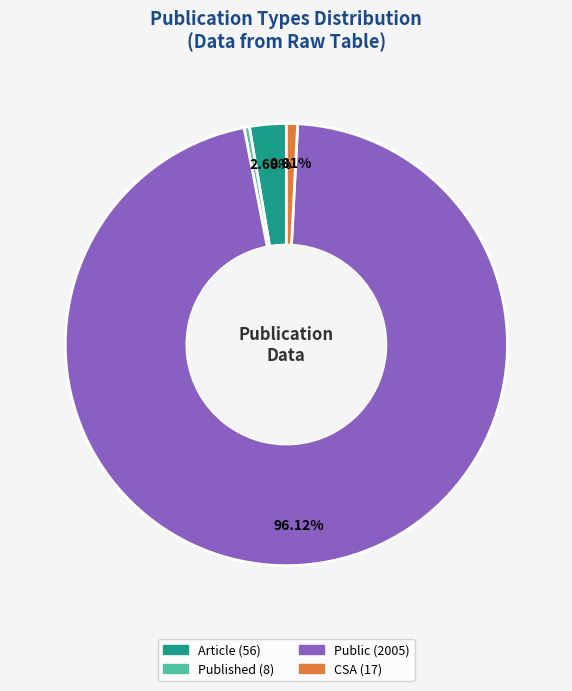

Which slice is the largest?

Public